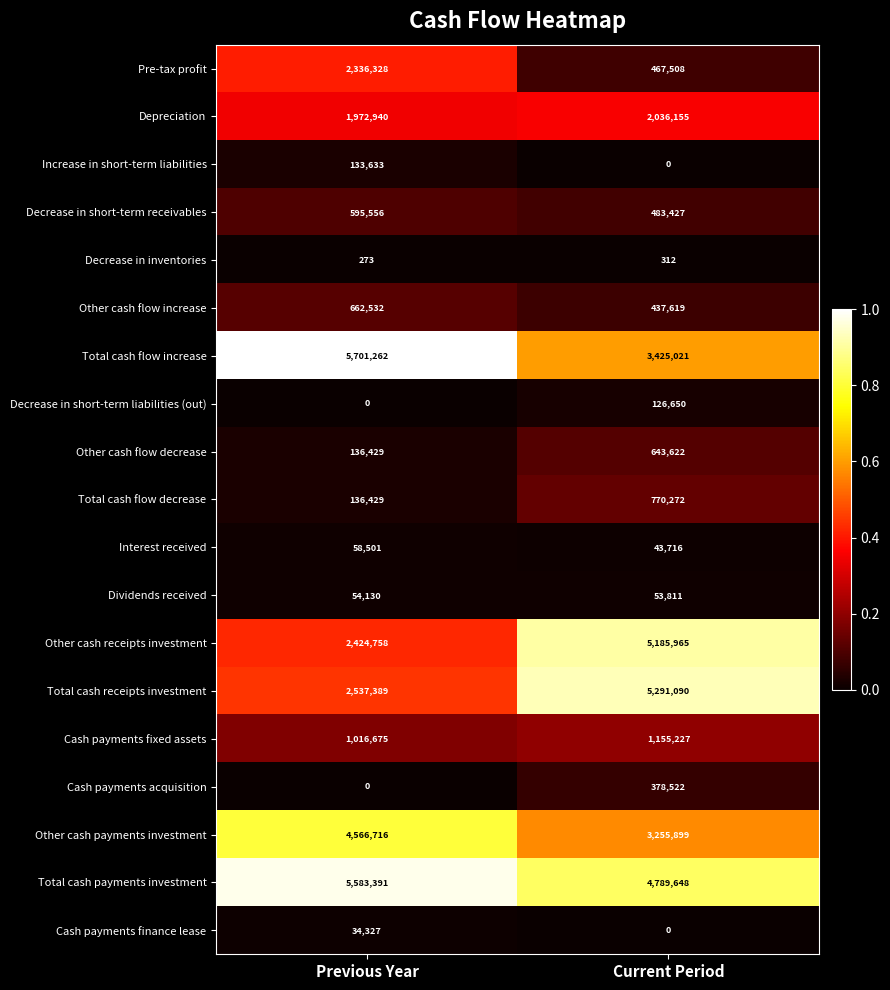

What is the total value across all series at Current Period?

28544464